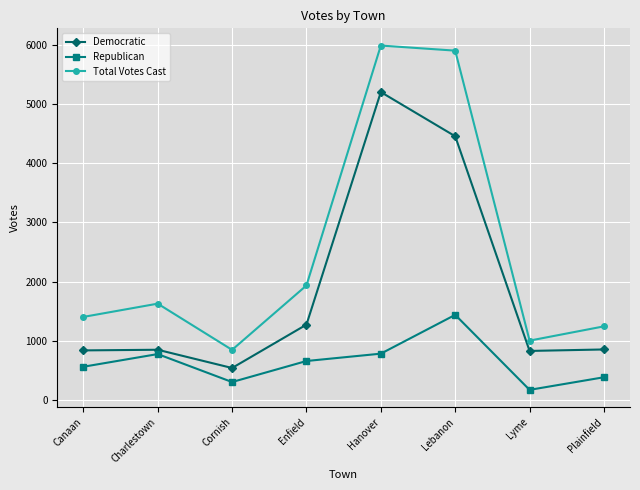

Which category has the lowest value across all series?

Lyme